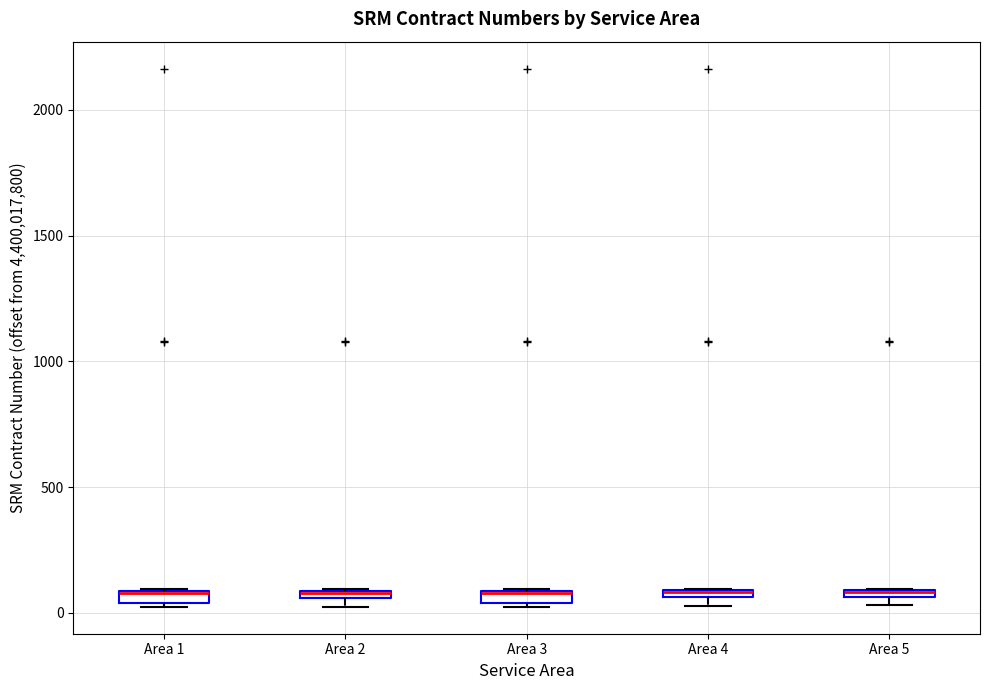

Where is the upper edge of the box for Area 4 on the y-axis? The values are not printed on the chart, so give them approximately, as read against the axis.

100